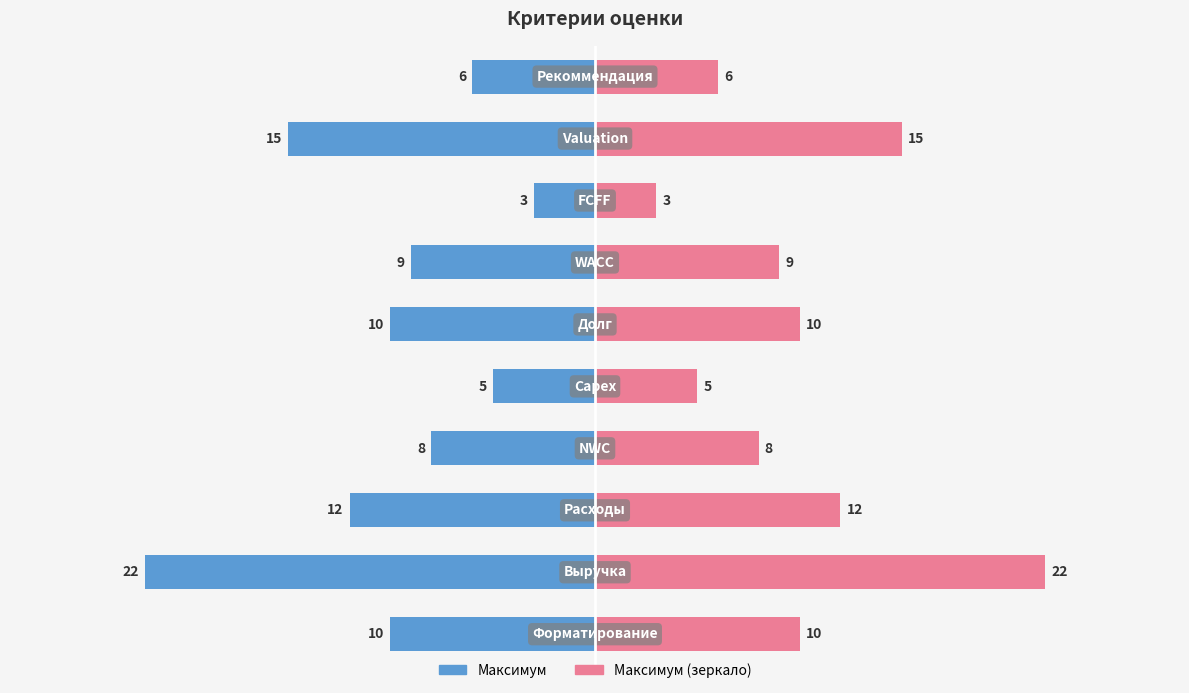

What is the highest value of the Максимум (зеркало) series?

22